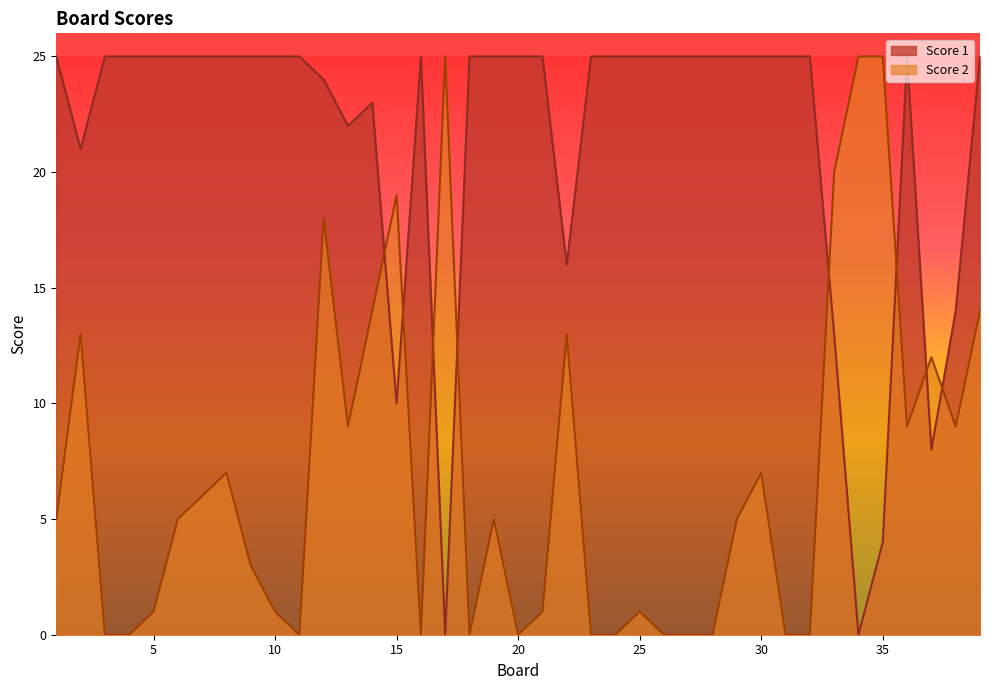

Reading left to right, list all the values displayed in this chart.

Score 1: 1=25	2=21	3=25	4=25	5=25	6=25	7=25	8=25	9=25	10=25	11=25	12=24	13=22	14=23	15=10	16=25	17=0	18=25	19=25	20=25	21=25	22=16	23=25	24=25	25=25	26=25	27=25	28=25	29=25	30=25	31=25	32=25	33=13	34=0	35=4	36=25	37=8	38=14	39=25
Score 2: 1=5	2=13	3=0	4=0	5=1	6=5	7=6	8=7	9=3	10=1	11=0	12=18	13=9	14=14	15=19	16=0	17=25	18=0	19=5	20=0	21=1	22=13	23=0	24=0	25=1	26=0	27=0	28=0	29=5	30=7	31=0	32=0	33=20	34=25	35=25	36=9	37=12	38=9	39=14